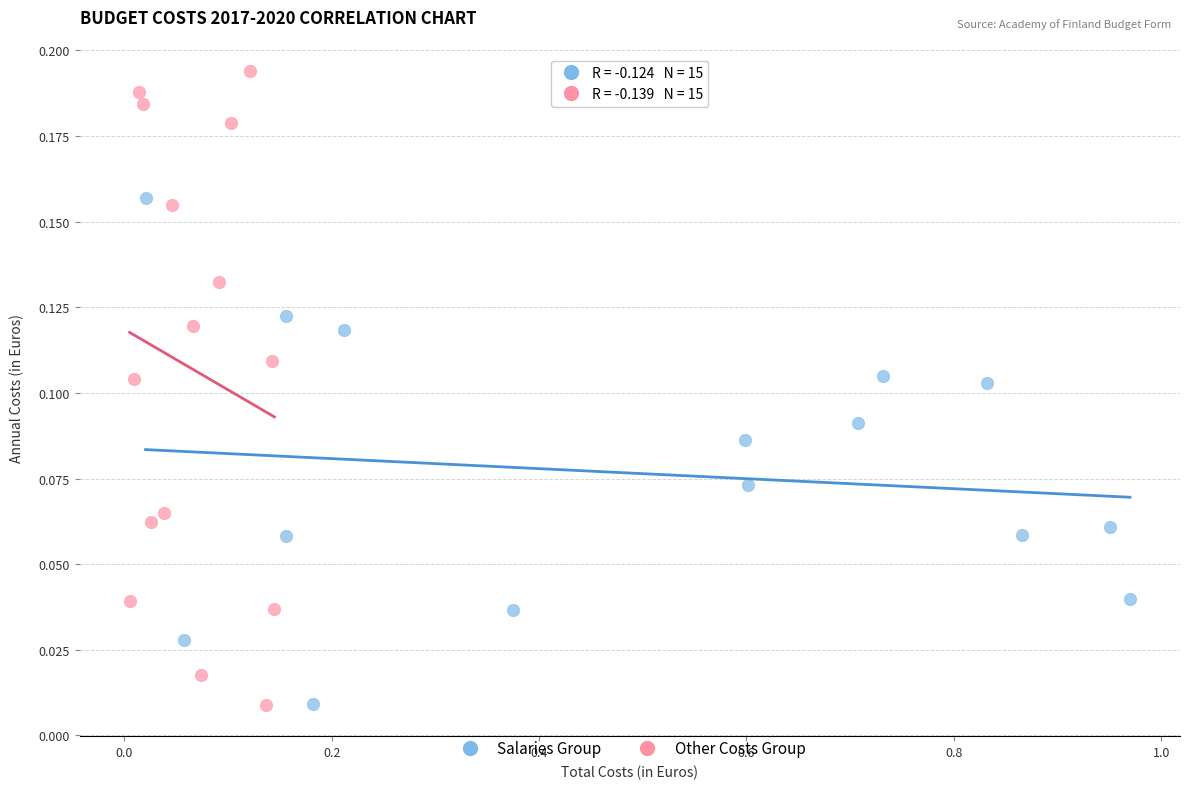

Which series has the widest spread of Y values?

Other Costs Group